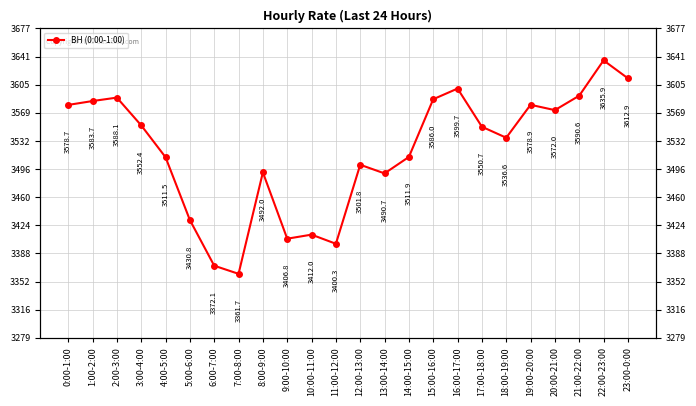

Rank the categories by value from lowest to highest.

7:00-8:00, 6:00-7:00, 11:00-12:00, 9:00-10:00, 10:00-11:00, 5:00-6:00, 13:00-14:00, 8:00-9:00, 12:00-13:00, 4:00-5:00, 14:00-15:00, 18:00-19:00, 17:00-18:00, 3:00-4:00, 20:00-21:00, 0:00-1:00, 19:00-20:00, 1:00-2:00, 15:00-16:00, 2:00-3:00, 21:00-22:00, 16:00-17:00, 23:00-0:00, 22:00-23:00